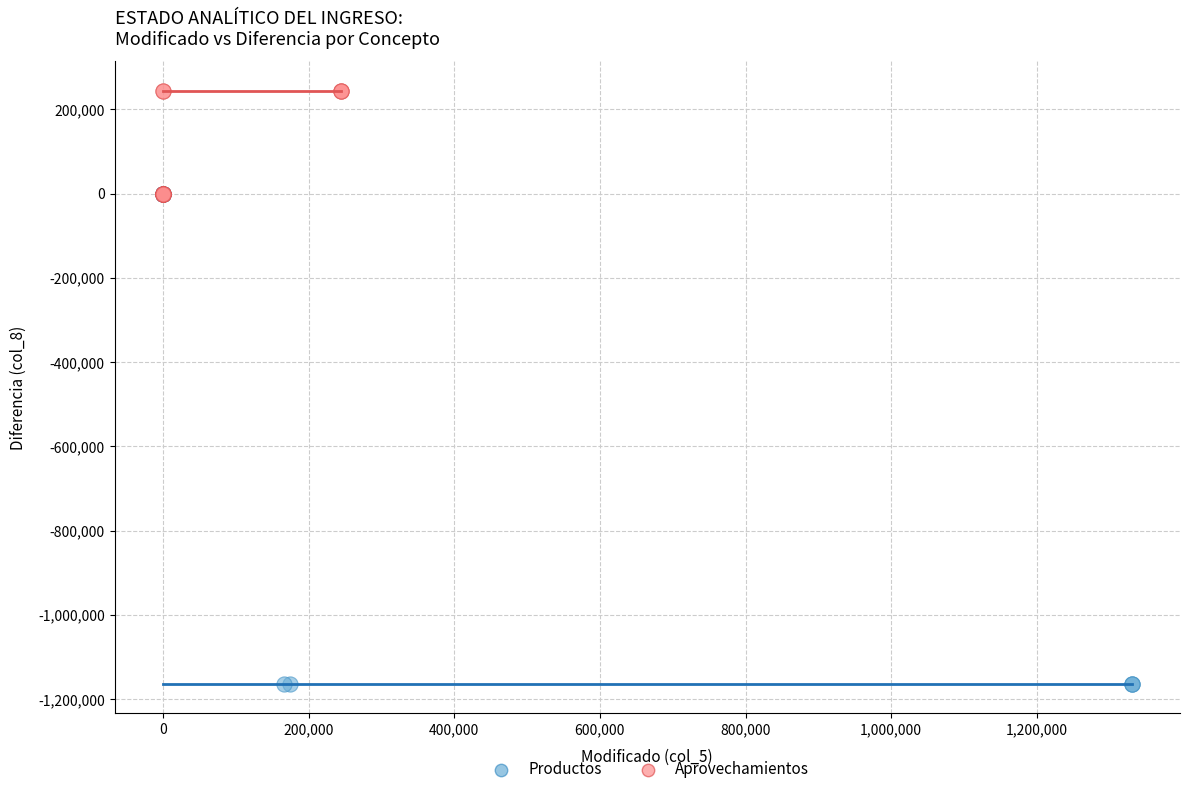

Which series has the widest spread of Y values?

Productos